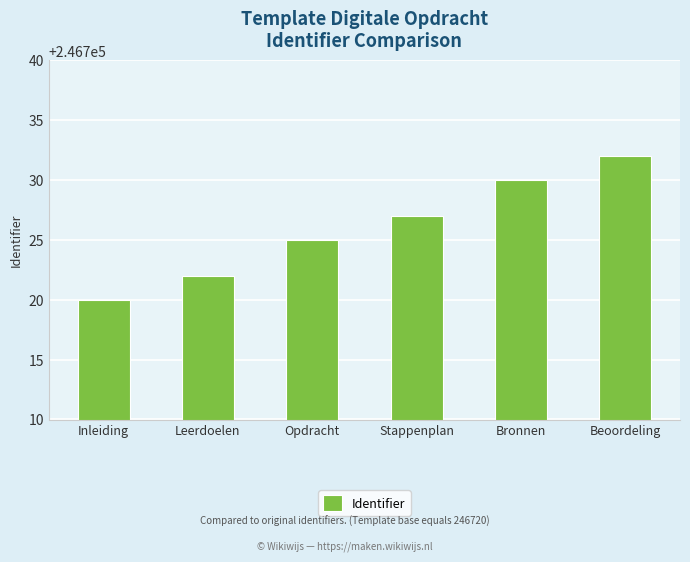

Count the values in the range 246722 to 246730.

4